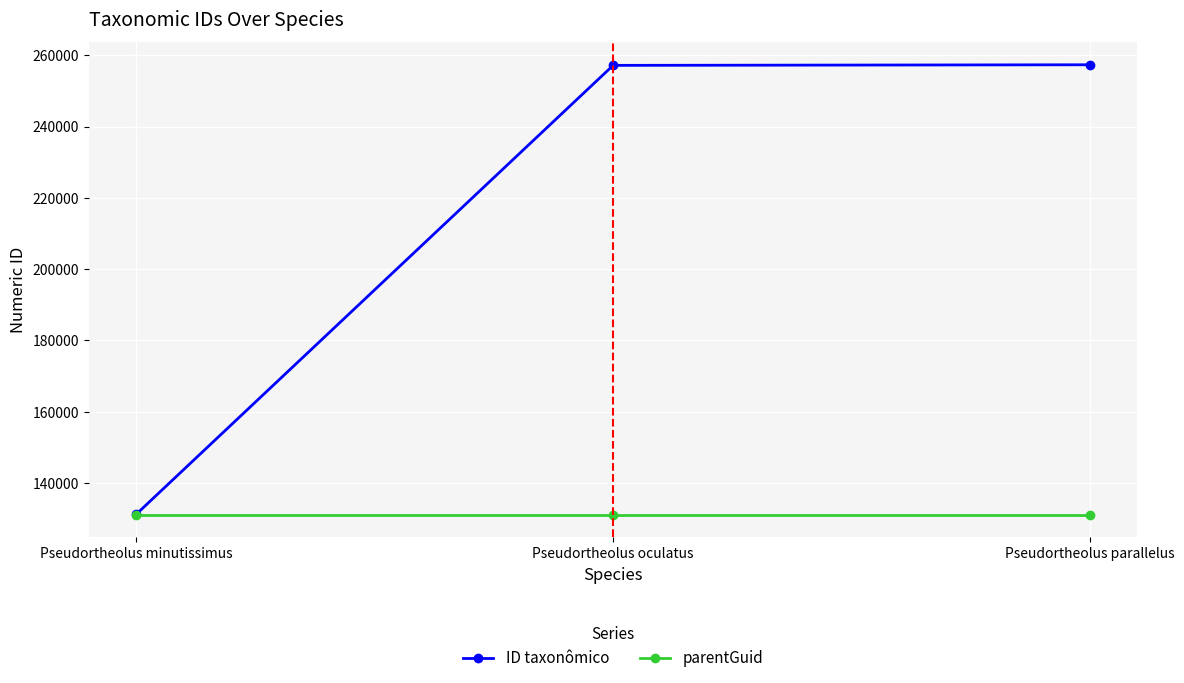

What value does the parentGuid series have at Pseudortheolus oculatus?

131075